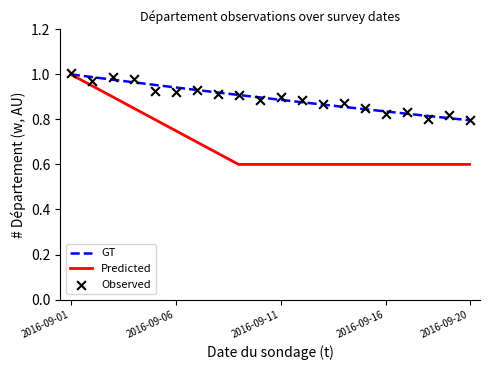

Which series has the largest total across all categories?

GT